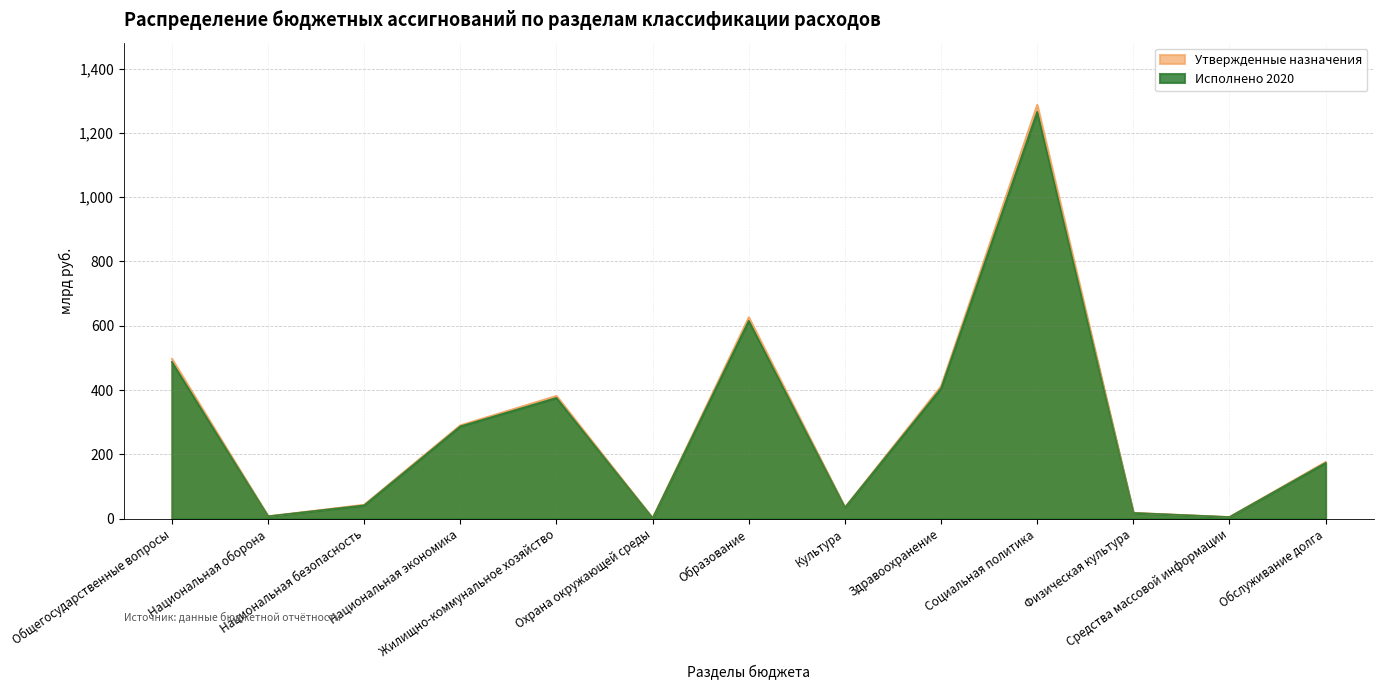

Read the Исполнено 2020 value at Физическая культура.

17.9